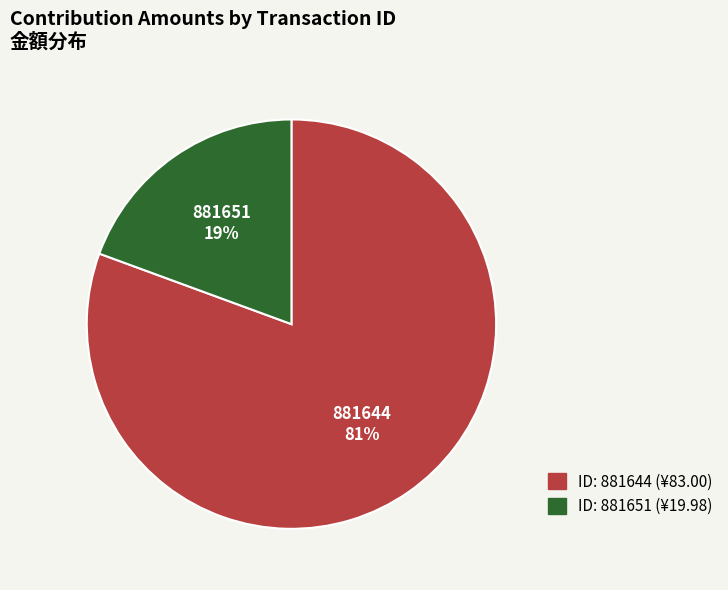

Which slice is the smallest?

881651